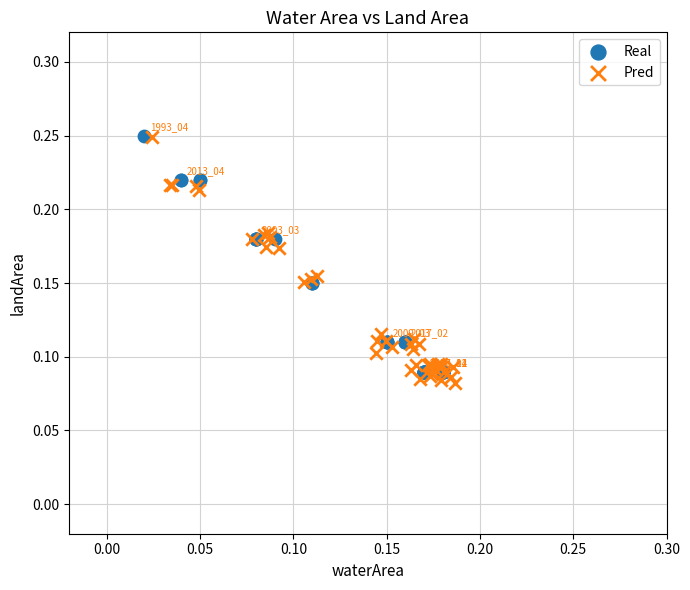

What are all the series names shown in the legend?

Real, Pred